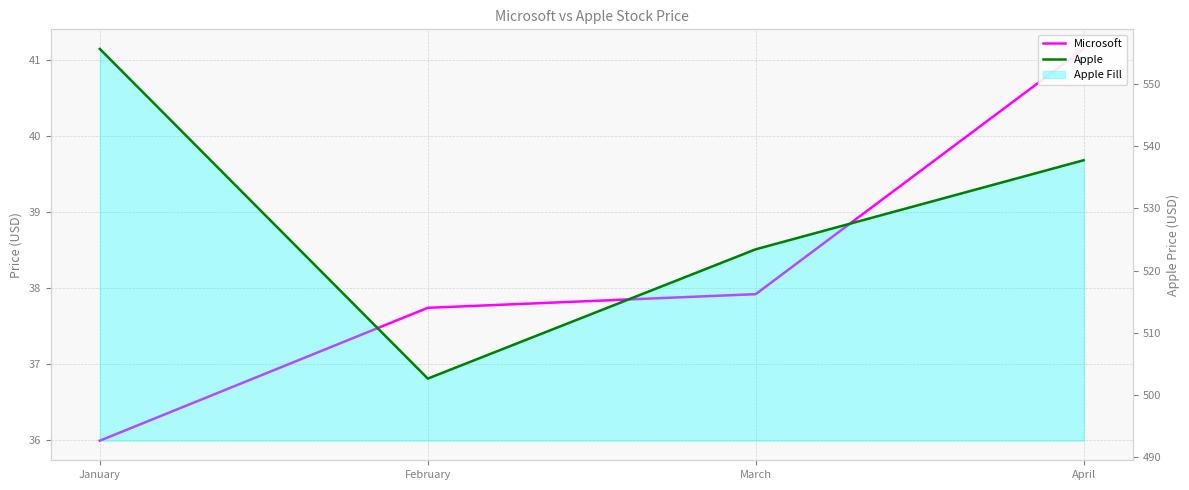

Rank the categories by Apple value from highest to lowest.

January, April, March, February